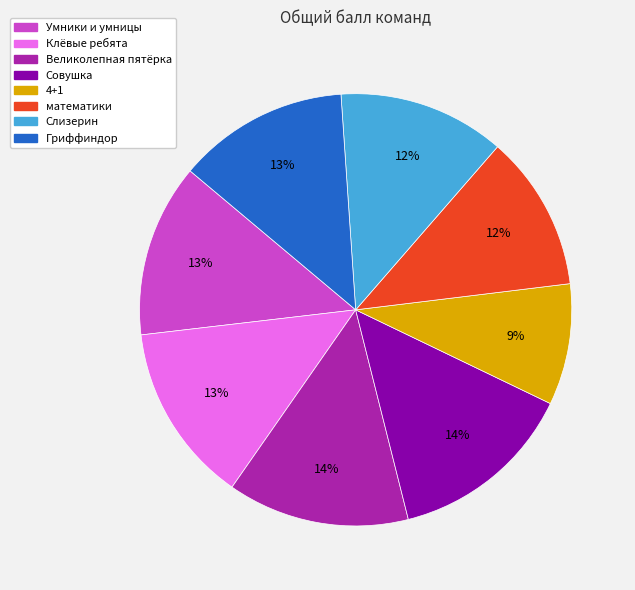

What is the smallest slice in the pie chart?

4+1